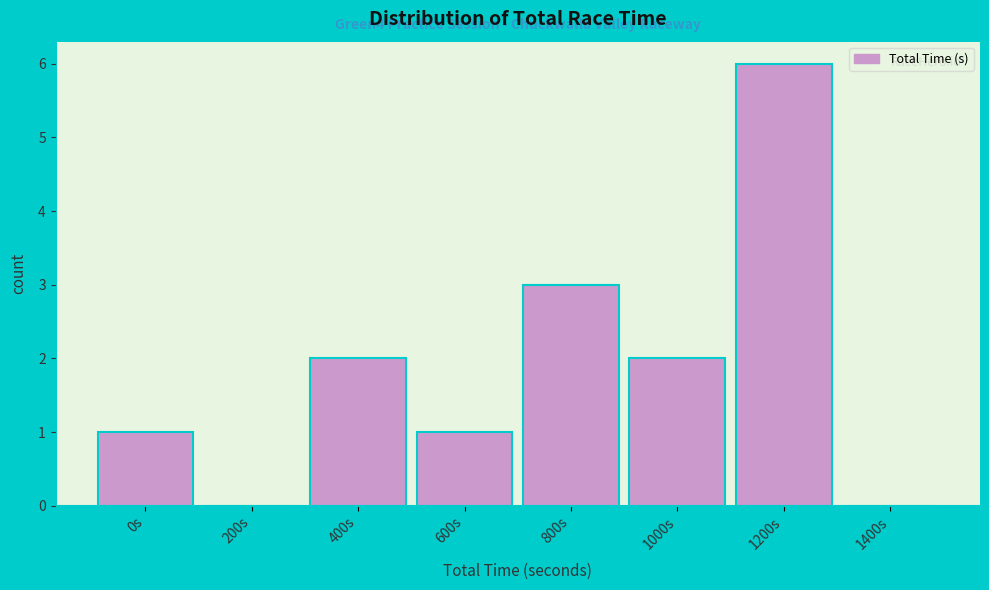

Reading left to right, what are all the values shown in this chart?

0s=1	200s=0	400s=2	600s=1	800s=3	1000s=2	1200s=6	1400s=0